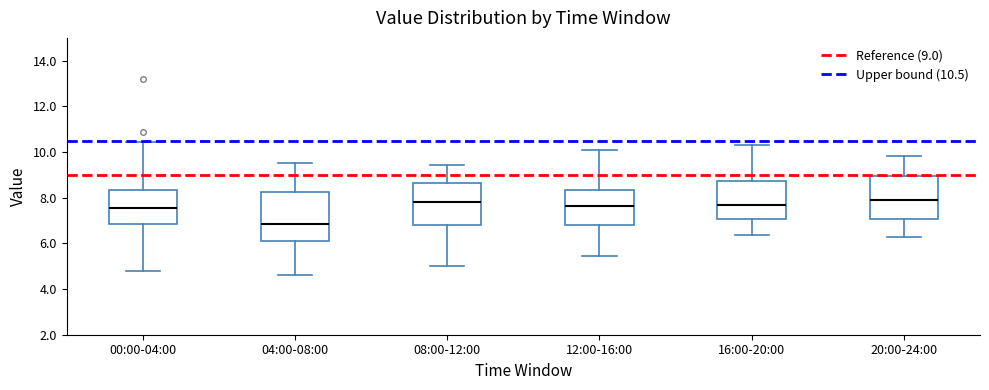

Which box has the lowest median line?

04:00-08:00